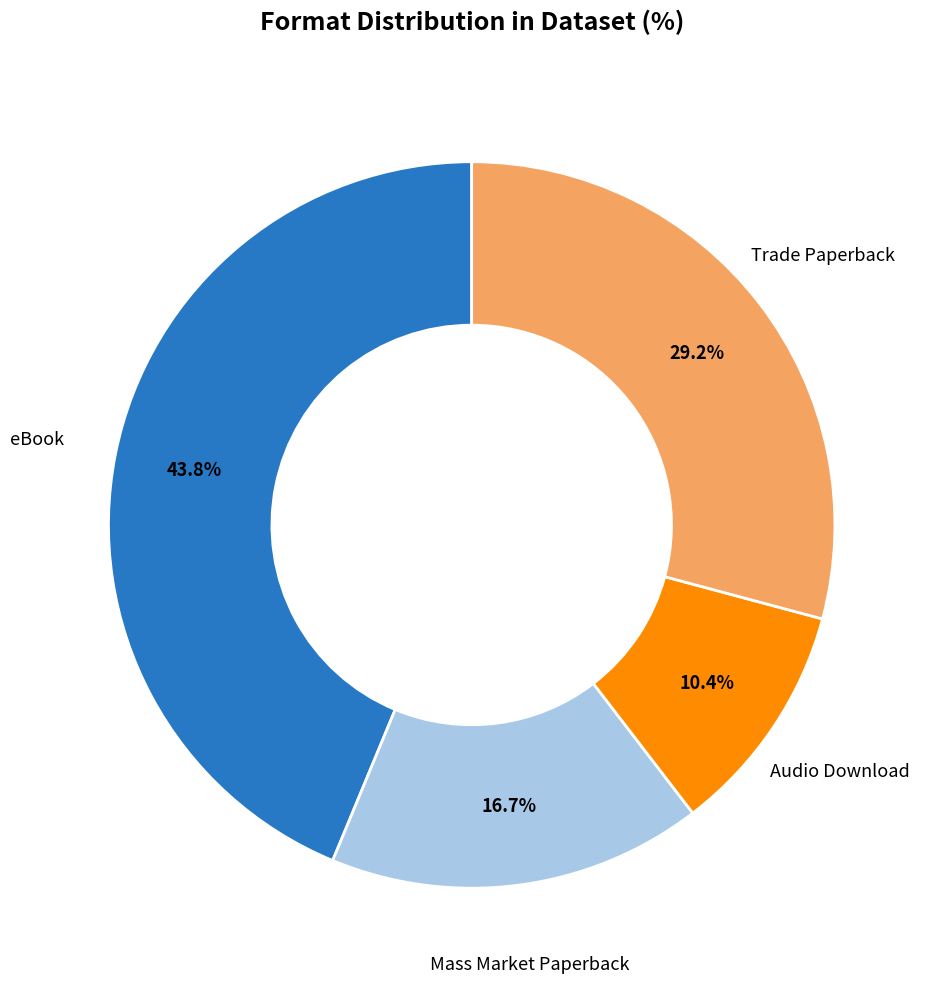

Is there any slice that represents more than half of the pie?

No